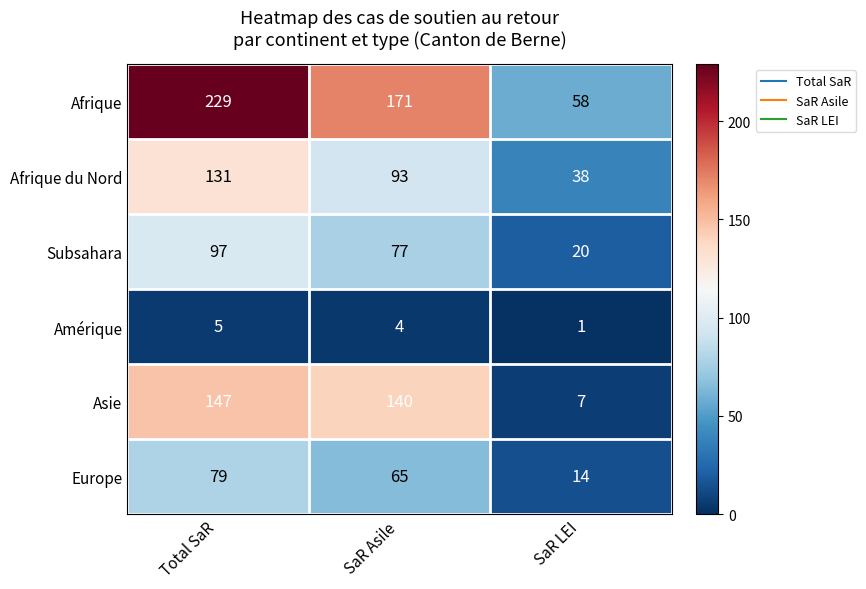

Where is Afrique nearest to the value 143?

SaR Asile